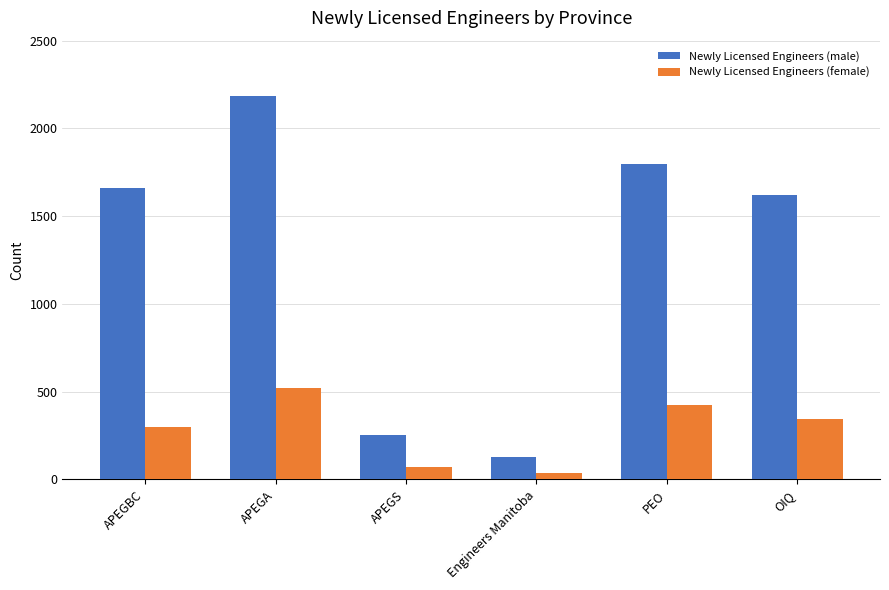

What is the value of the Newly Licensed Engineers (female) bar at the 1st from the left?

297